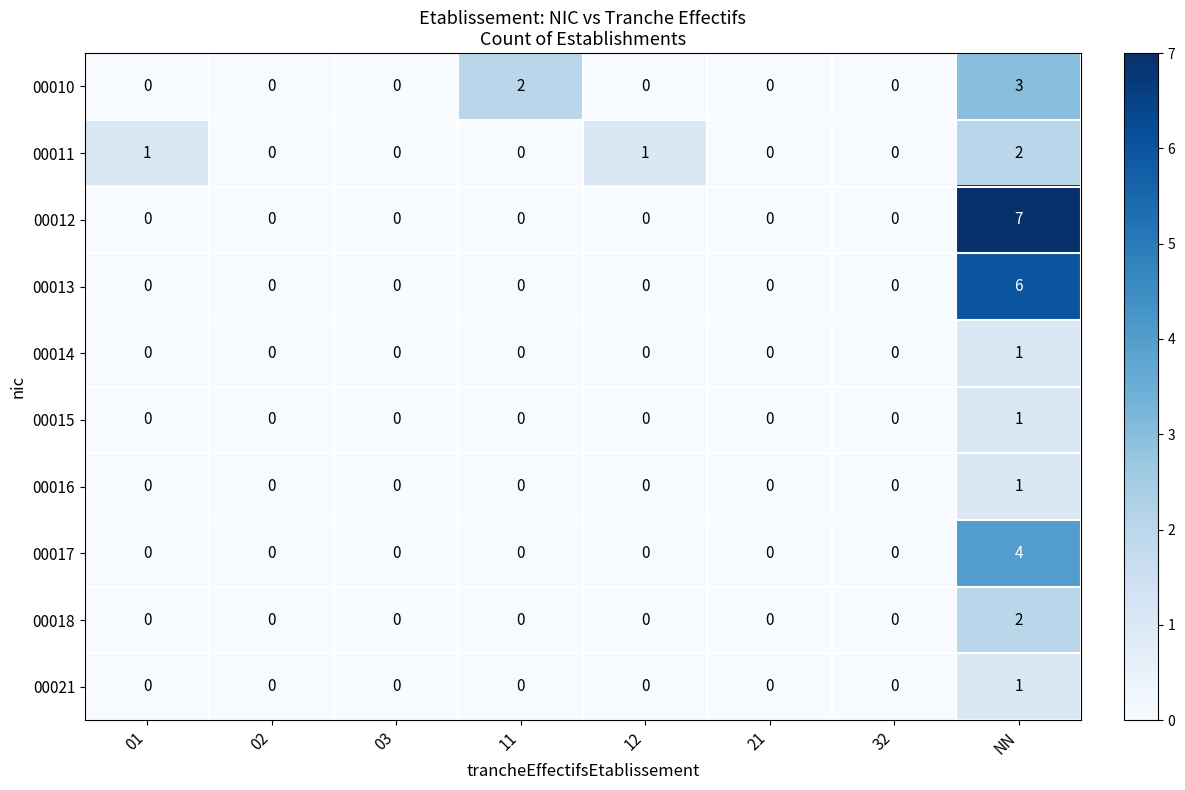

The value of 00016 at 32 is 0. True or false?

True